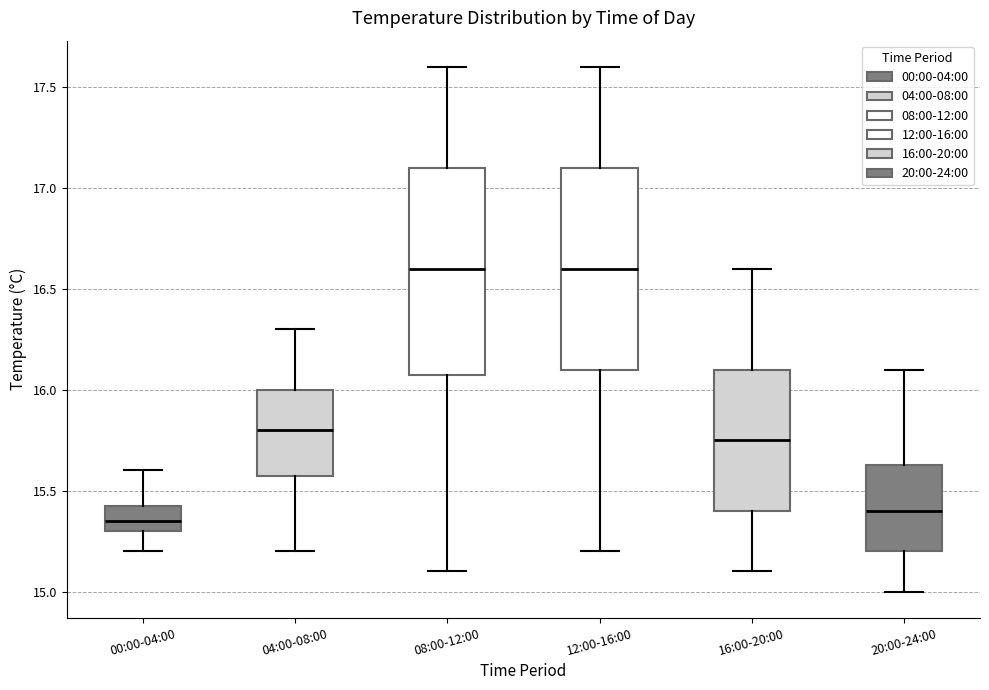

Reading left to right, transcribe this box plot: for each box, give where its median line is, the range the box spans, and where its two whiskers end, as read against the y-axis. The values are not printed on the chart, so give them approximately, as read against the axis.

00:00-04:00: median 15.35, box 15.30 to 15.45, whiskers 15.20 to 15.60
04:00-08:00: median 15.80, box 15.60 to 16.00, whiskers 15.20 to 16.30
08:00-12:00: median 16.60, box 16.10 to 17.10, whiskers 15.10 to 17.60
12:00-16:00: median 16.60, box 16.10 to 17.10, whiskers 15.20 to 17.60
16:00-20:00: median 15.75, box 15.40 to 16.10, whiskers 15.10 to 16.60
20:00-24:00: median 15.40, box 15.20 to 15.65, whiskers 15.00 to 16.10